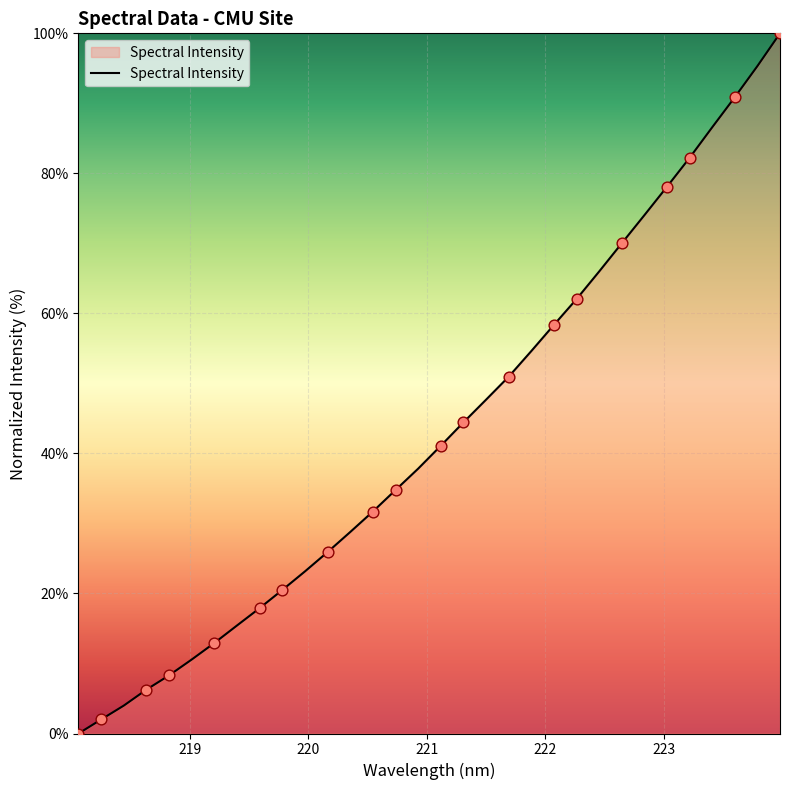

What is the difference between the maximum and minimum values?

100.0